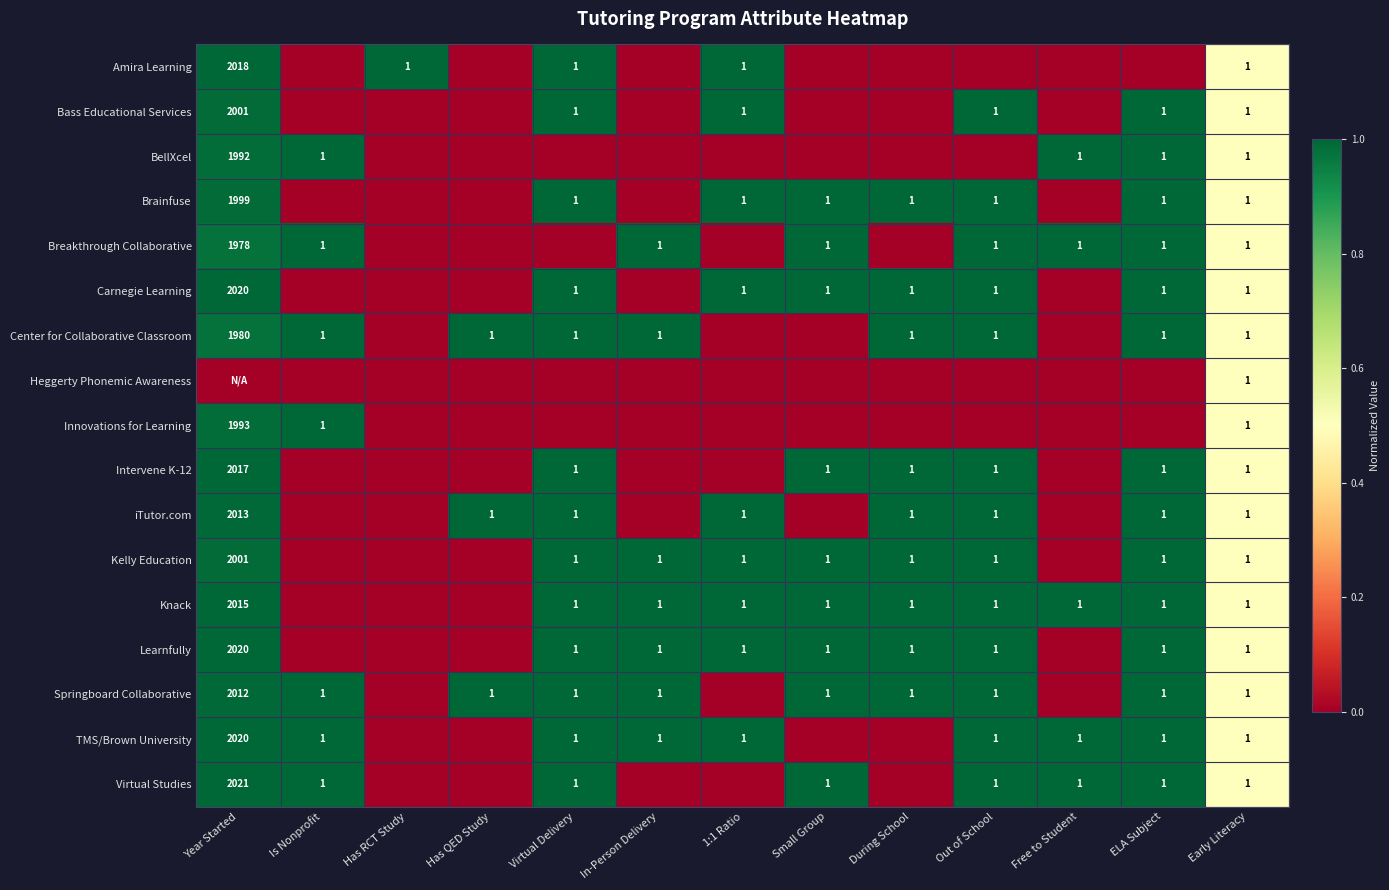

True or false: Virtual Studies has a value of 1 at Is Nonprofit.

True